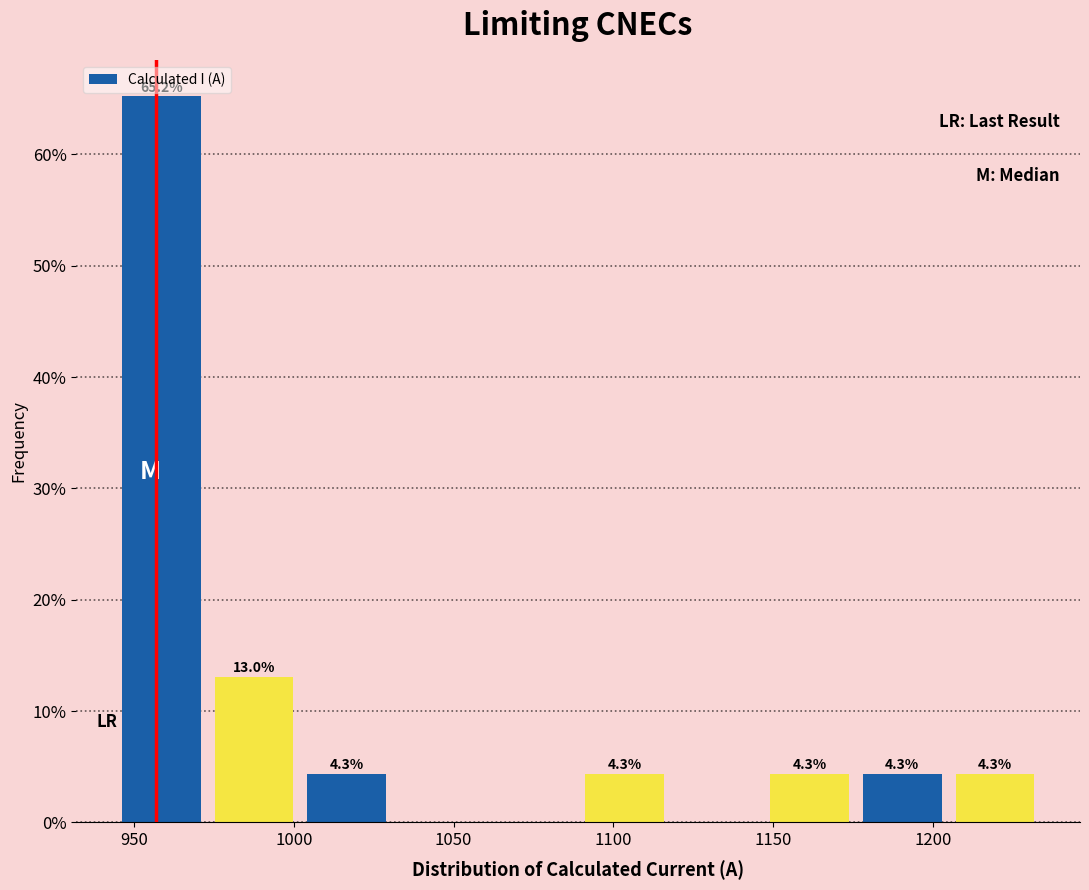

Which range on the x-axis has the tallest bar?

944 to 973